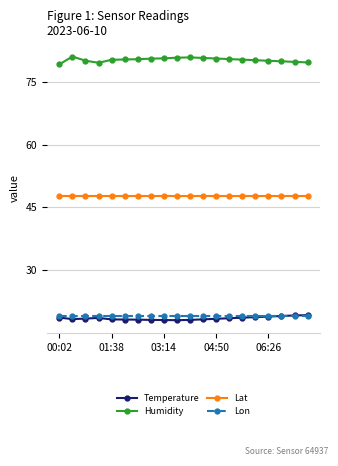

Which series has the largest range (max minus min)?

Humidity